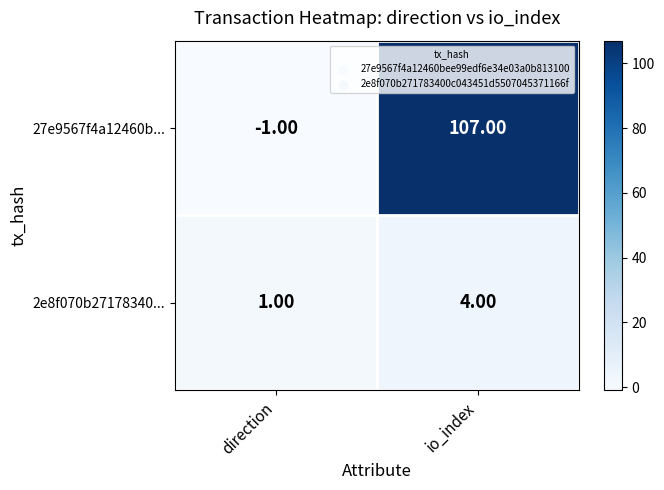

How many negative values does the 27e9567f4a12460b... series have?

1